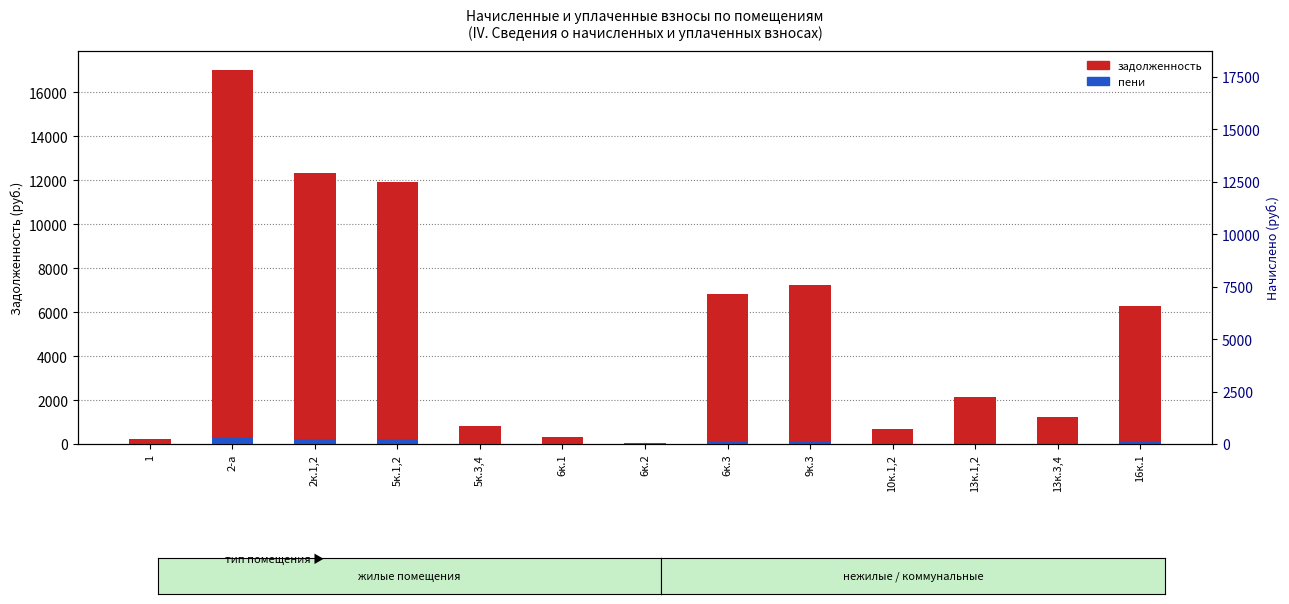

What are all the series names shown in the legend?

задолженность, пени